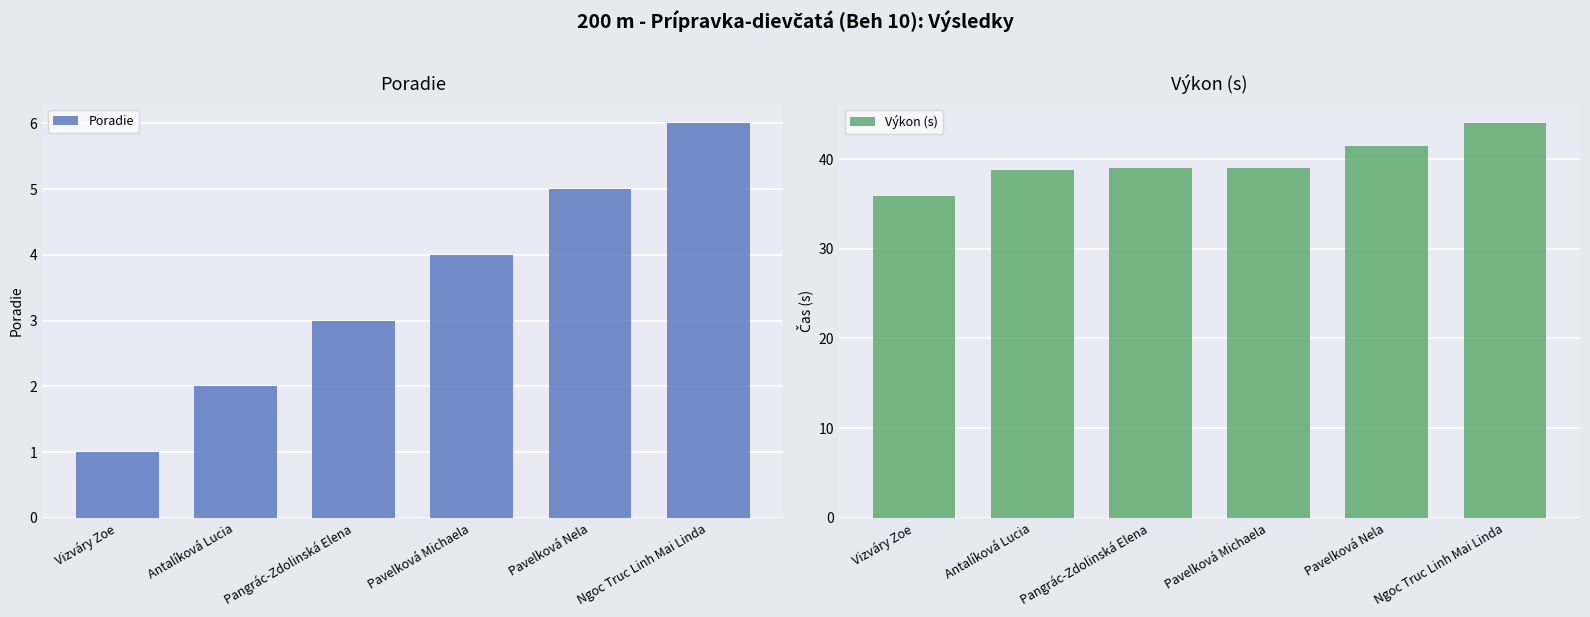

What is the sum of the Výkon (s) values at Pavelková Nela and Pangrác-Zdolinská Elena?

80.4